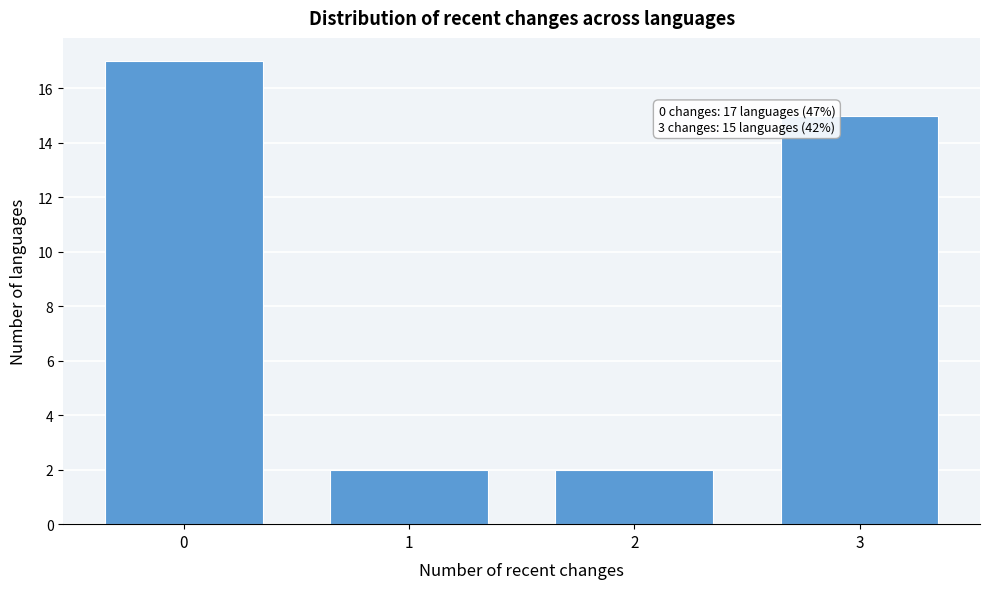

Over which range of the x-axis is the bar tallest?

-0.5 to 0.5